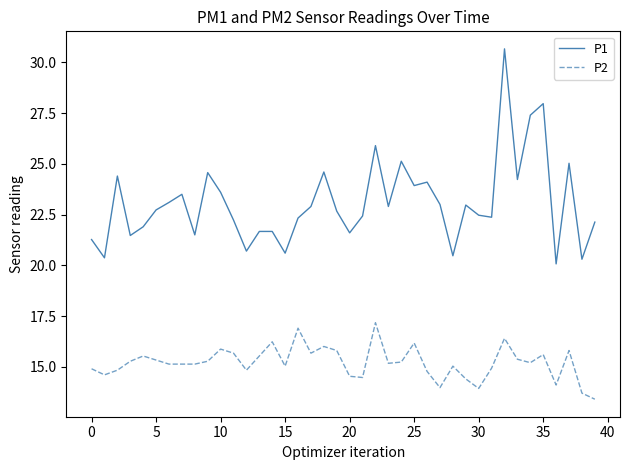

At how many categories does at least one series exceed 19?

40